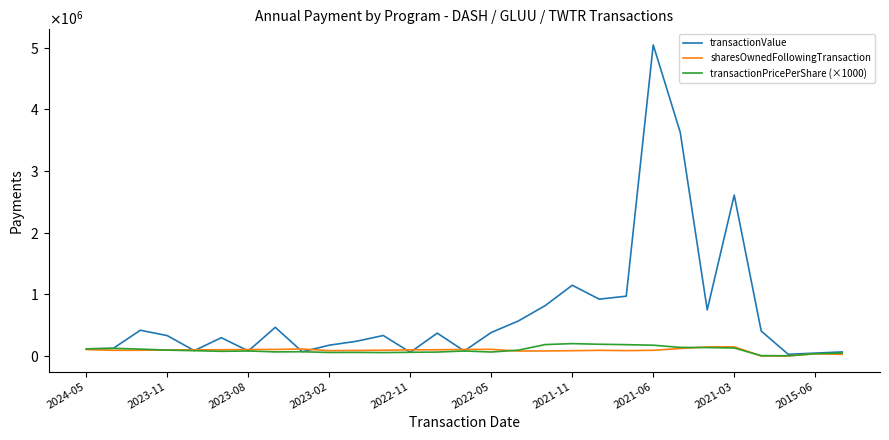

True or false: transactionValue and sharesOwnedFollowingTransaction cross at least once.

True